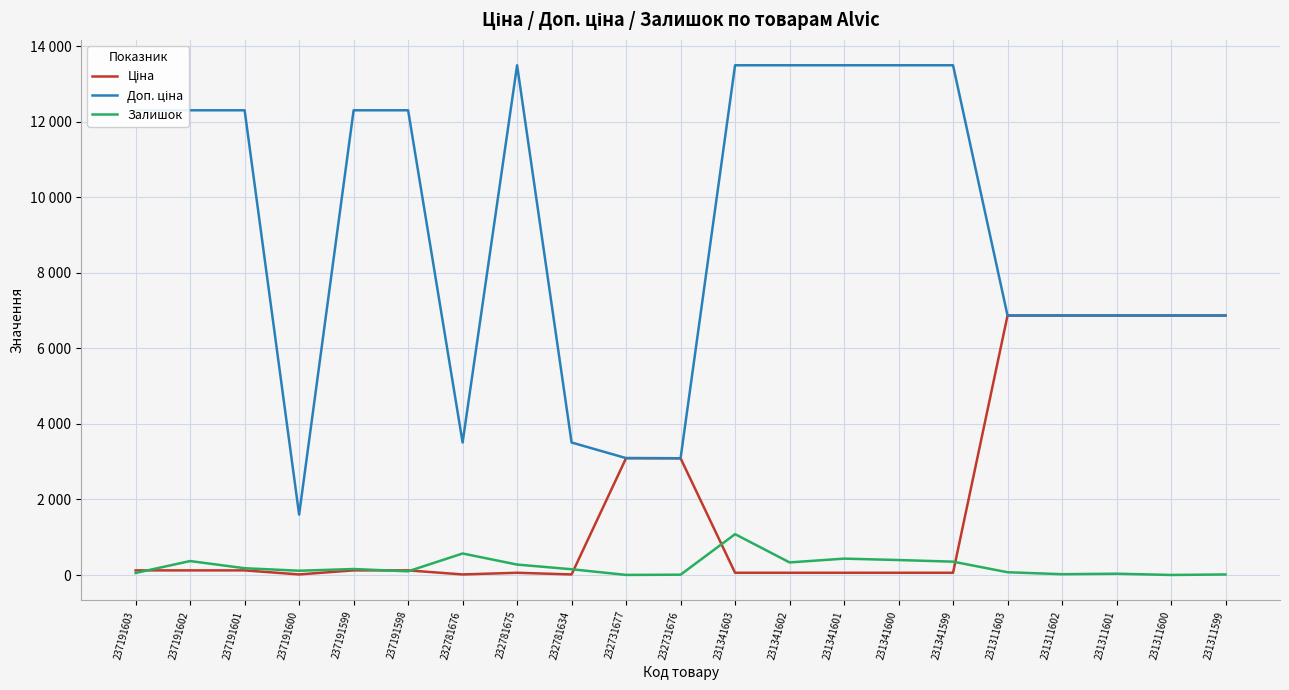

What is the difference between the highest and lowest values at 231341600?

13433.3